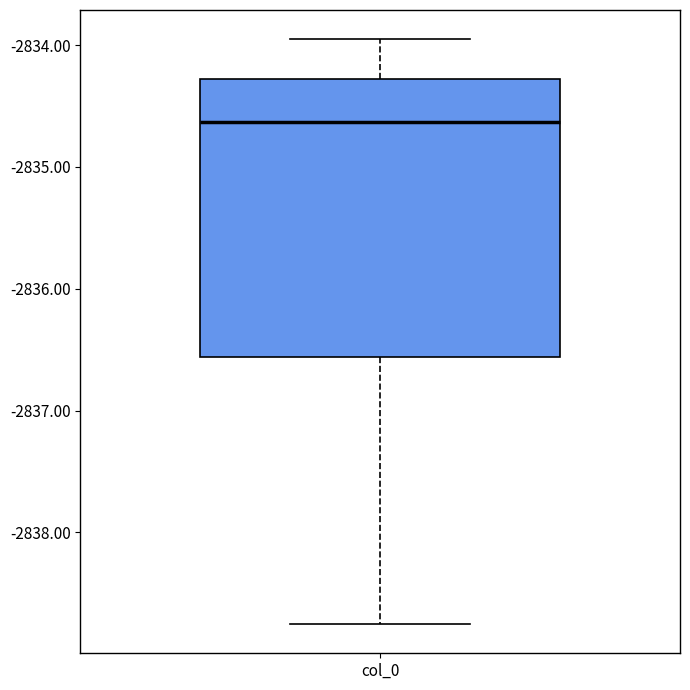

Transcribe this box plot: give where the median line is, the range the box spans, and where the two whiskers end, as read against the y-axis. The values are not printed on the chart, so give them approximately, as read against the axis.

median -2834.6, box -2836.6 to -2834.3, whiskers -2838.8 to -2834.0